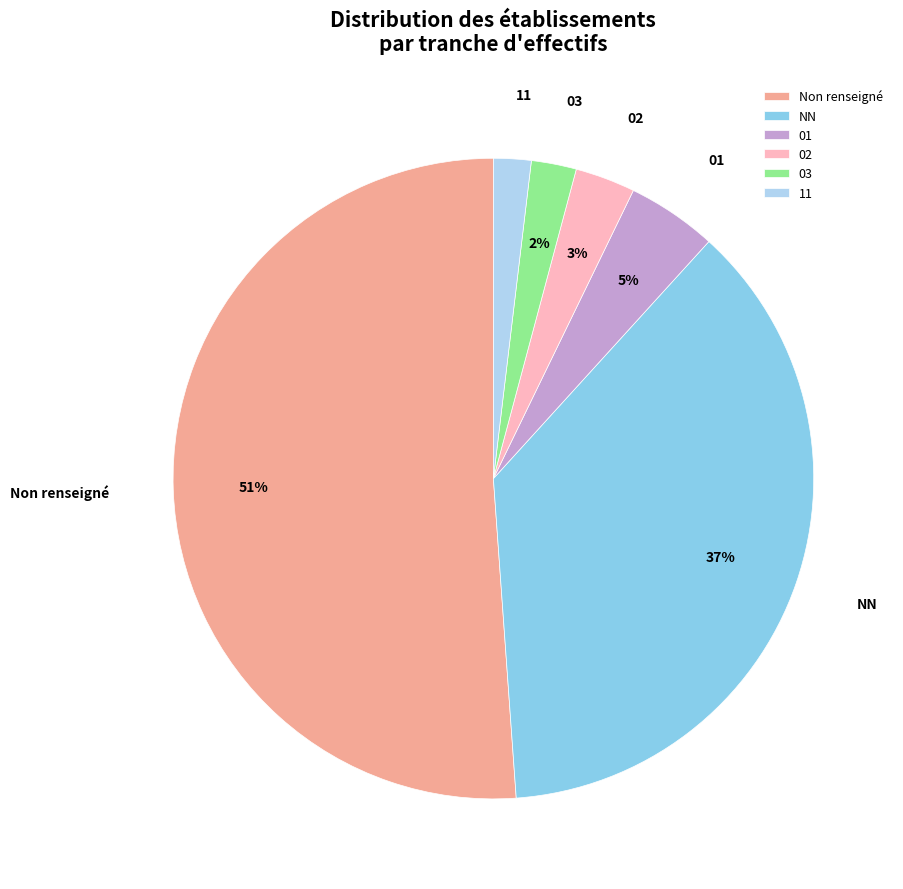

The NN slice represents 37% of the pie. True or false?

True